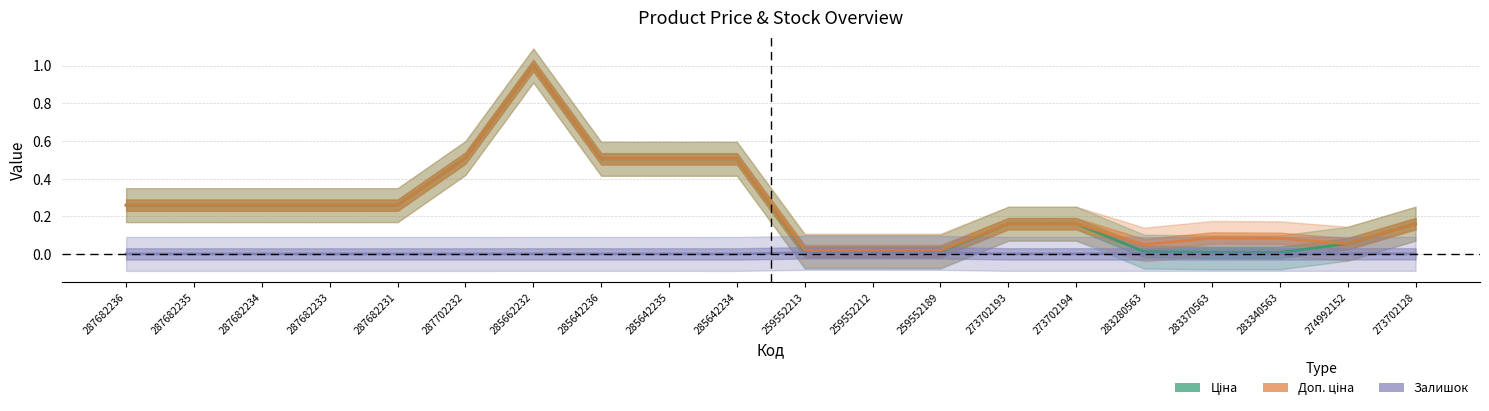

What is the difference between the Доп. ціна values at 273702193 and 259552189?

0.1